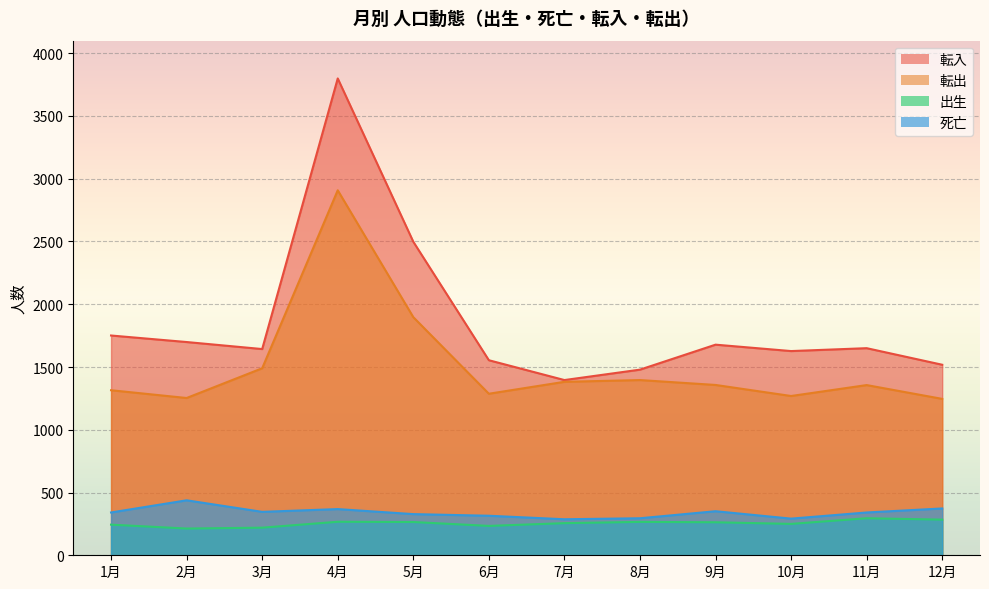

At which category does 転入 reach its first local peak?

4月